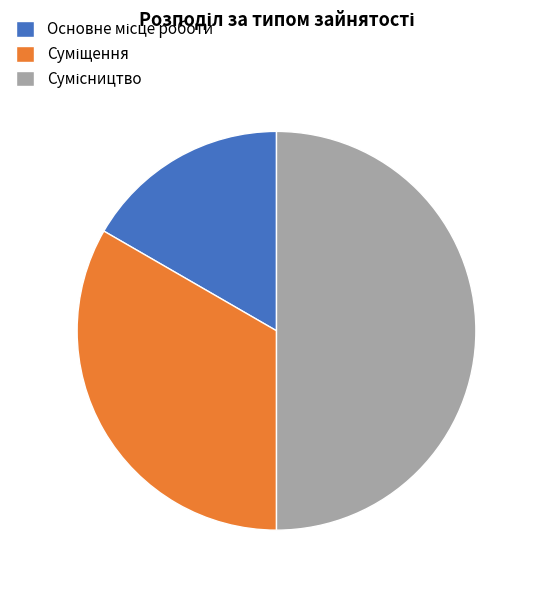

The Сумісництво slice represents 43% of the pie. True or false?

False